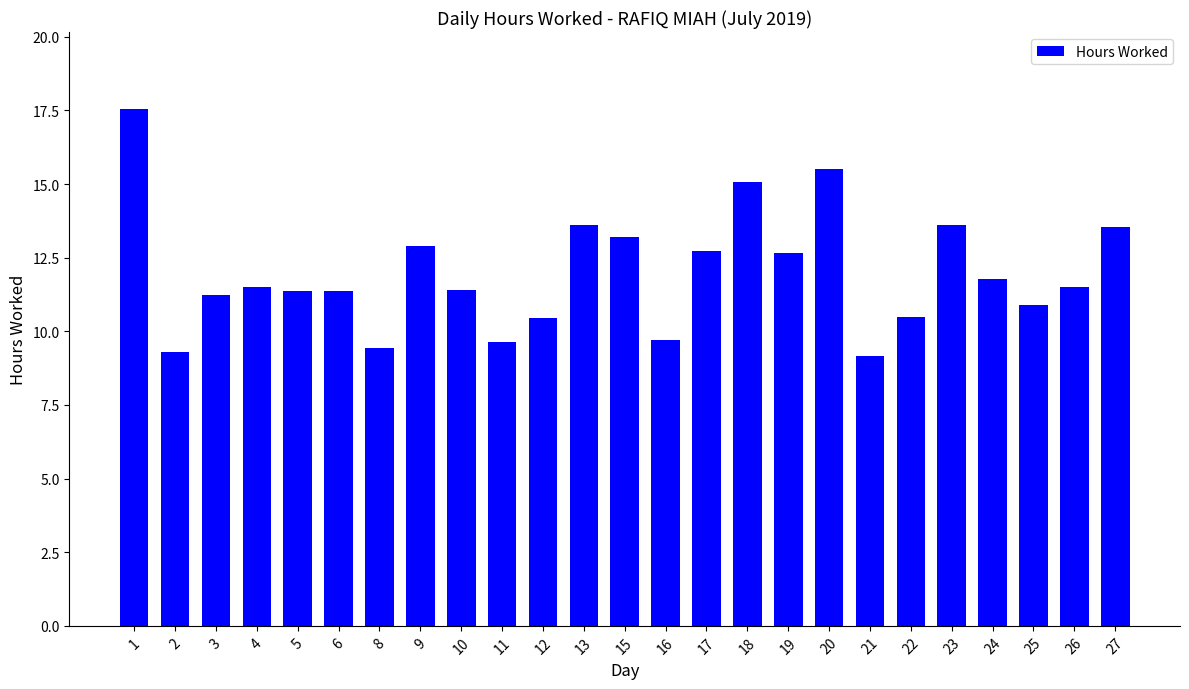

Read the value at 1.

17.5